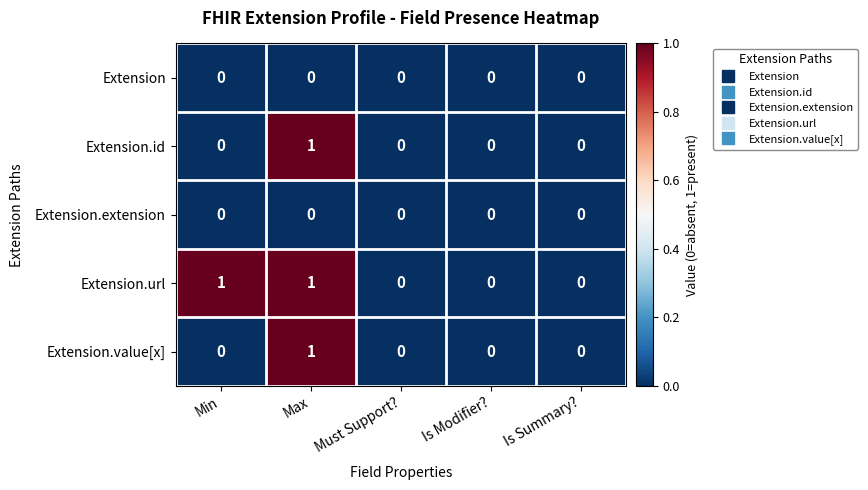

At which category is the sum across all series the highest?

Max